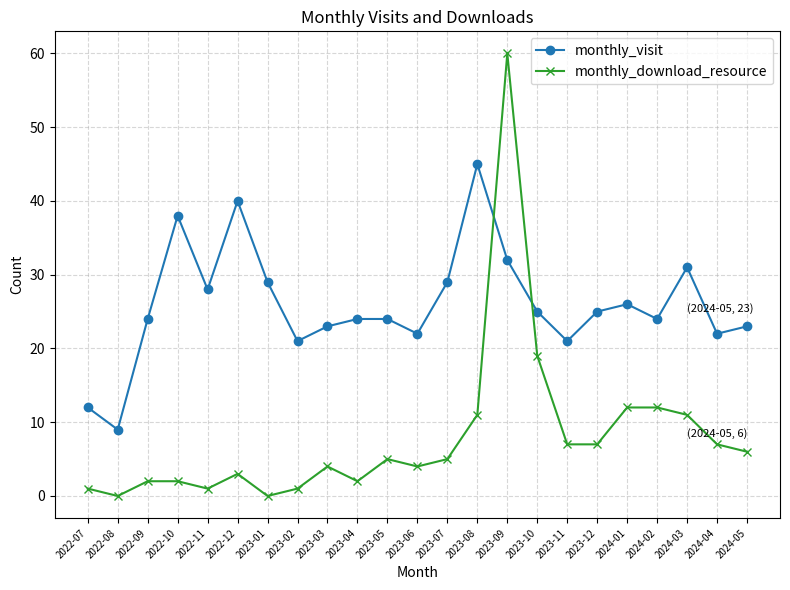

At which category does monthly_visit reach its first local valley?

2022-08